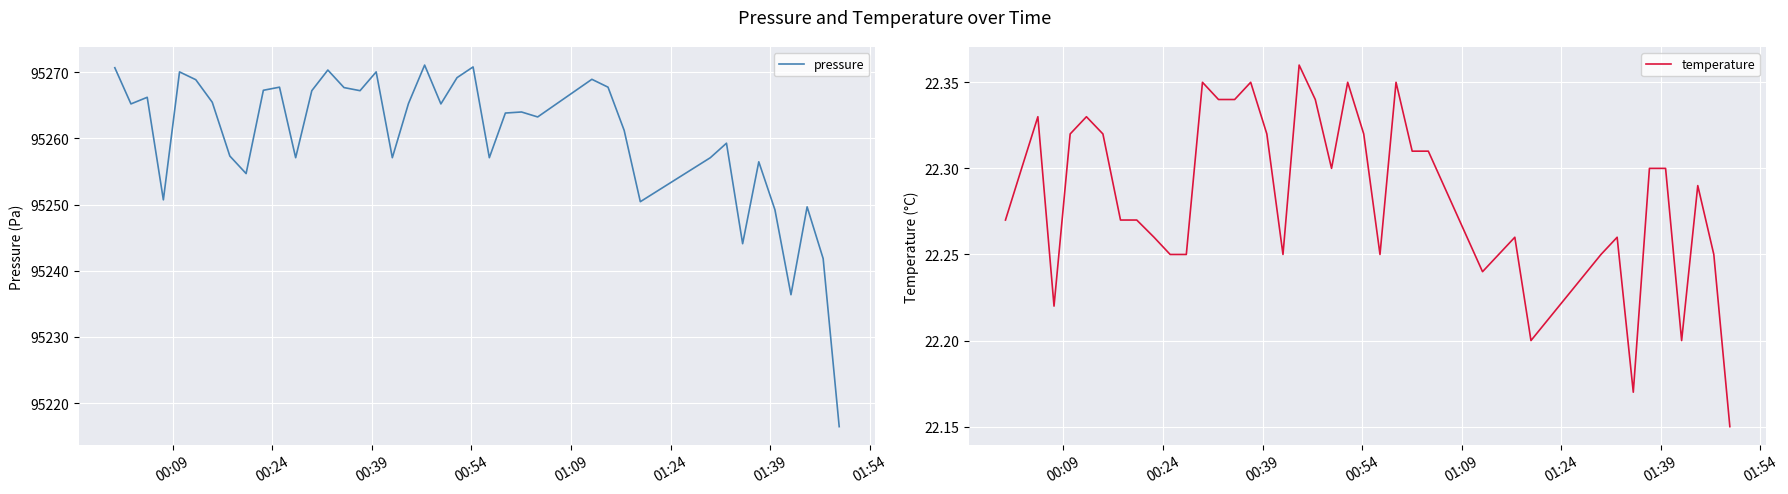

What is the minimum value for temperature?

22.1